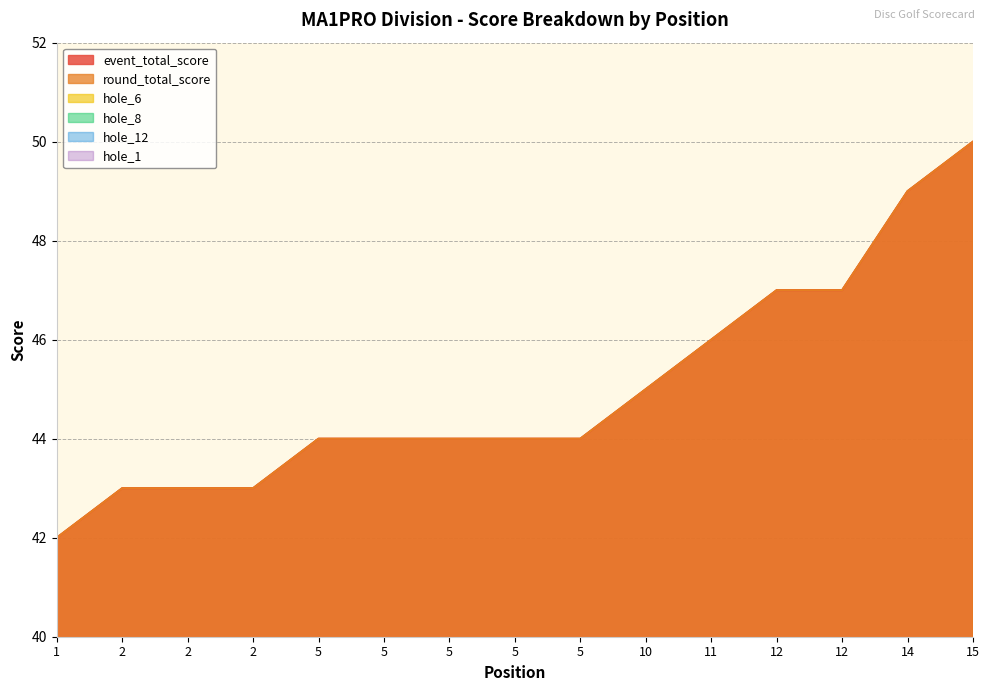

The value of hole_6 at 15 is 1. True or false?

False